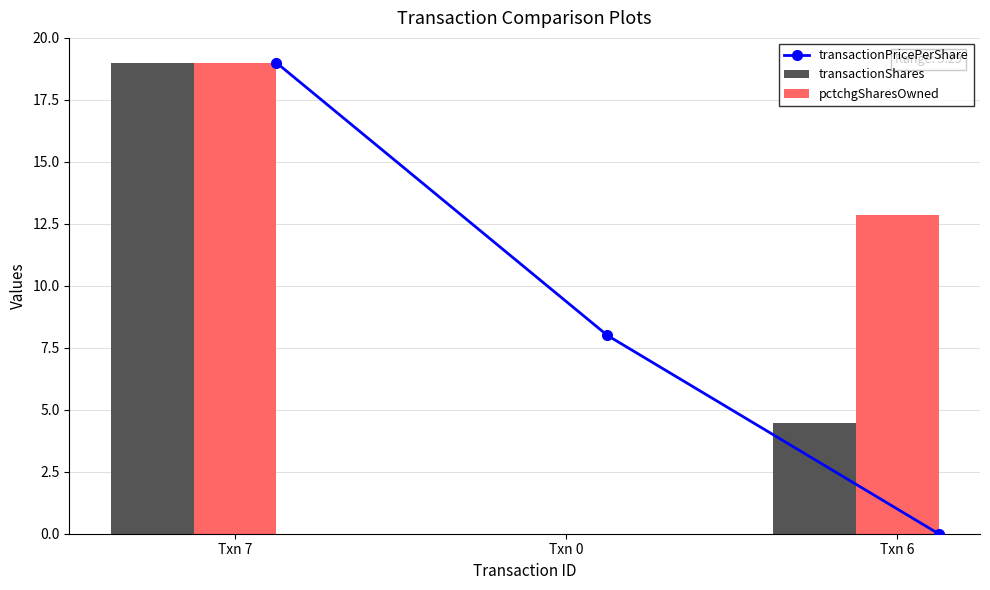

What is the approximate value of pctchgSharesOwned at Txn 7?

19.0